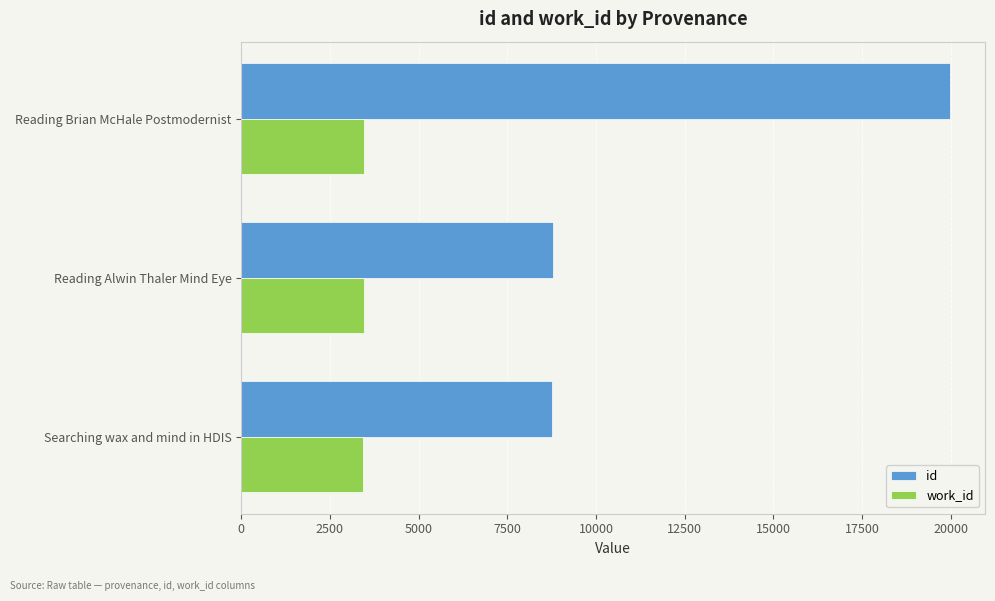

At how many categories does at least one series exceed 3939?

3